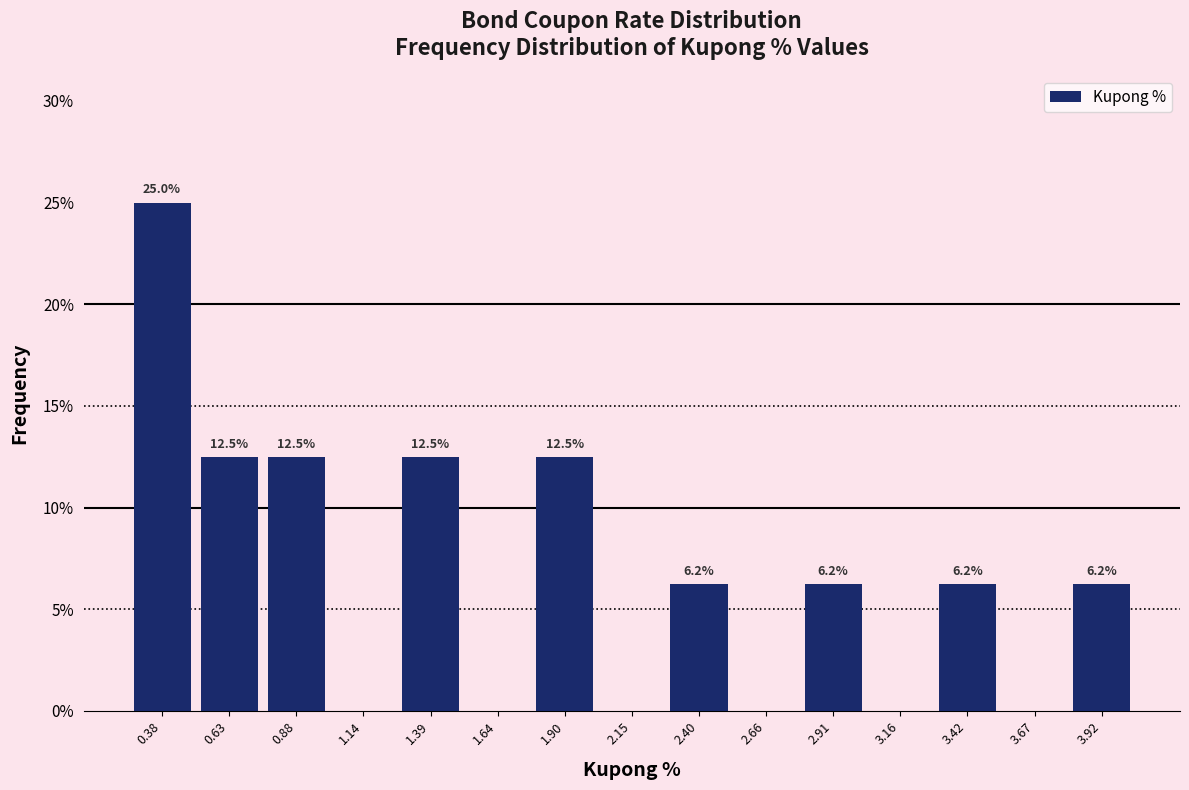

Which range on the x-axis has the tallest bar?

0.25 to 0.50